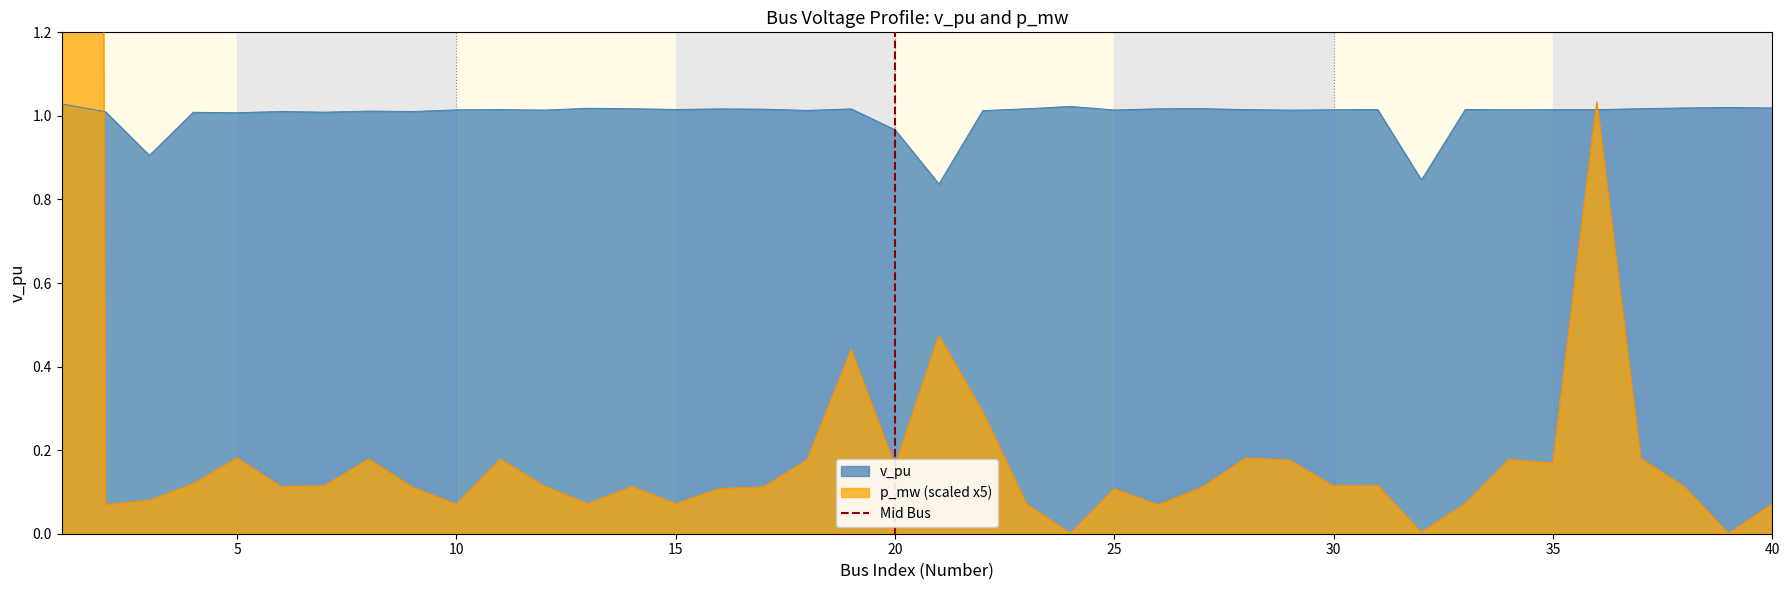

The v_pu series shows 1.7 at 15. True or false?

False